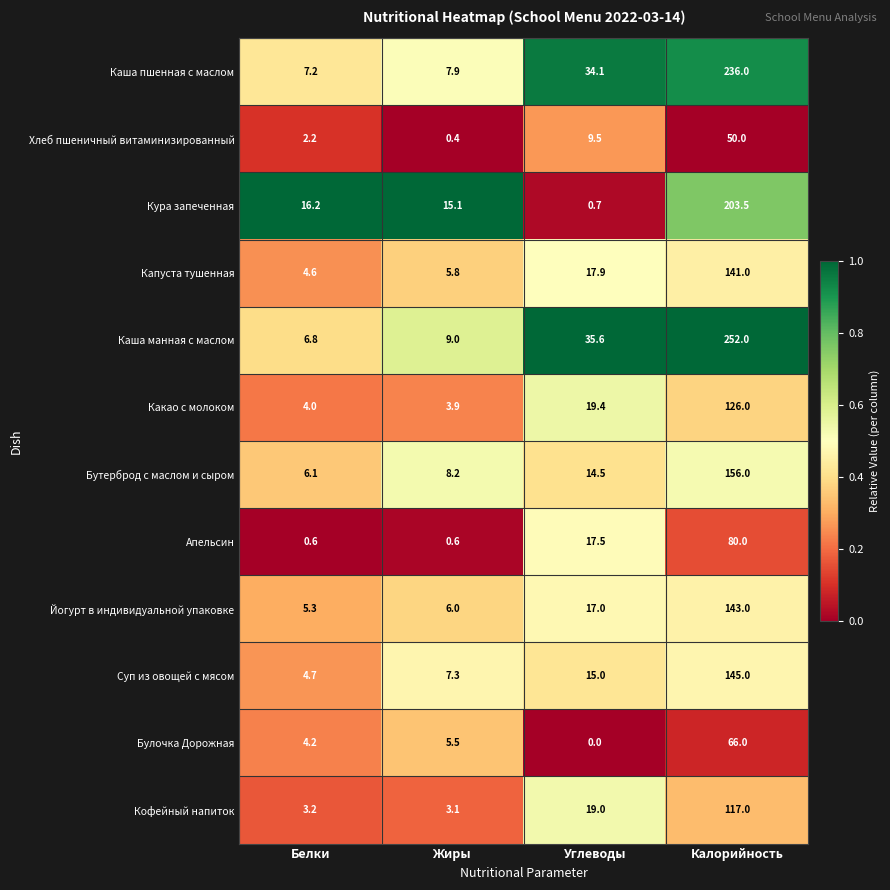

How many data points does each series have?

4